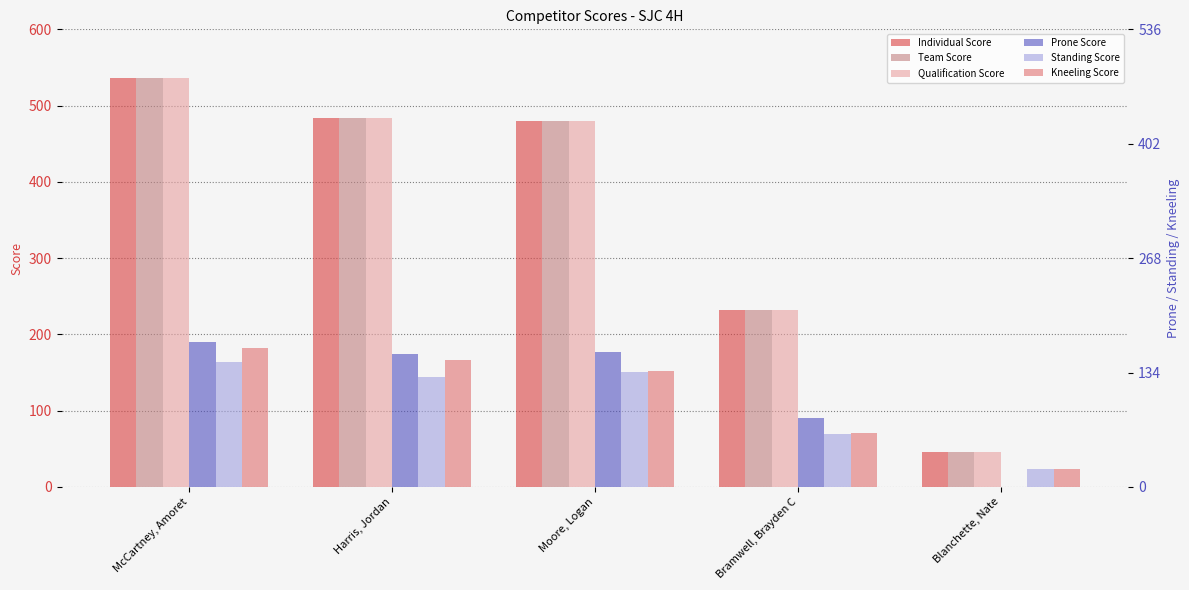

Rank the series by their maximum value, from highest to lowest.

Individual Score, Team Score, Qualification Score, Prone Score, Kneeling Score, Standing Score